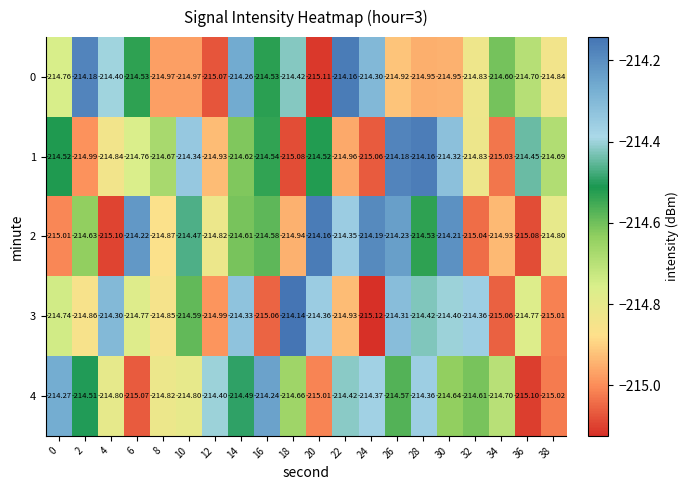

Count the number of categories in the chart.

20